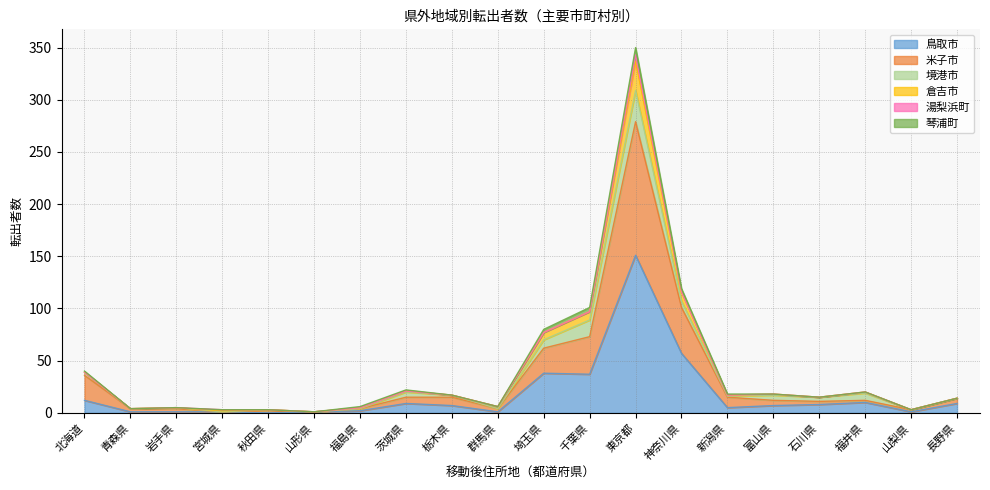

What is the total value across all series at 栃木県?

17